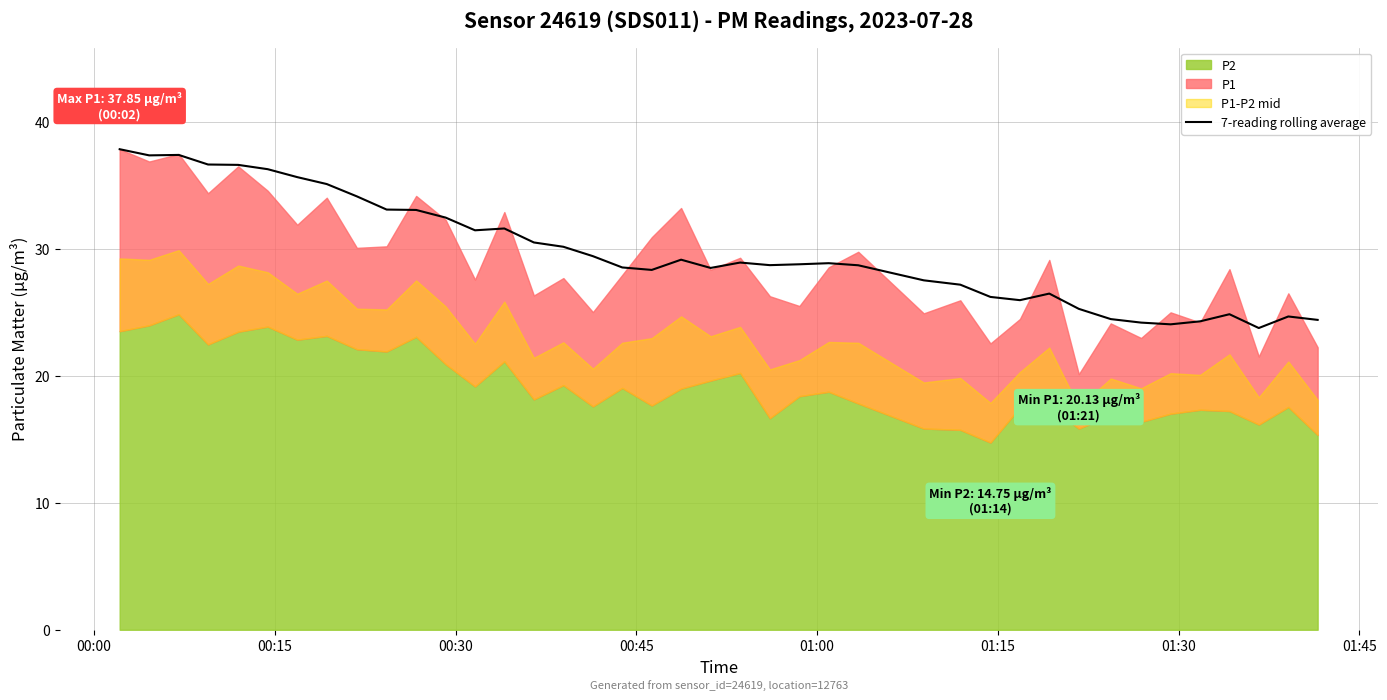

What is the highest value of the 7-reading rolling average series?

37.9